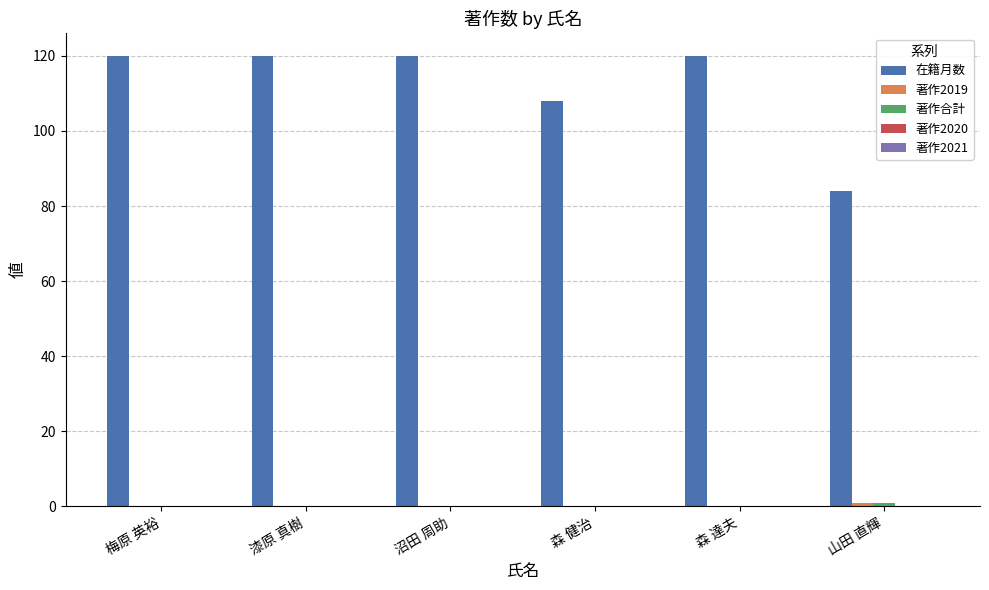

True or false: 在籍月数 has a value of 38 at 梅原 英裕.

False